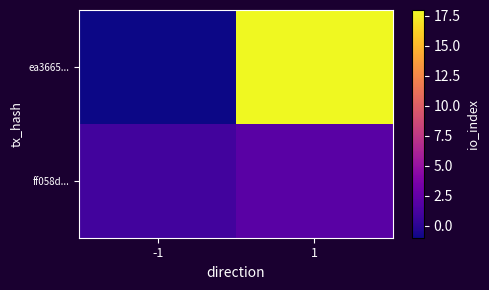

Reading left to right, list all the values displayed in this chart.

ea3665...: -1=-1	1=18
ff058d...: -1=1	1=2